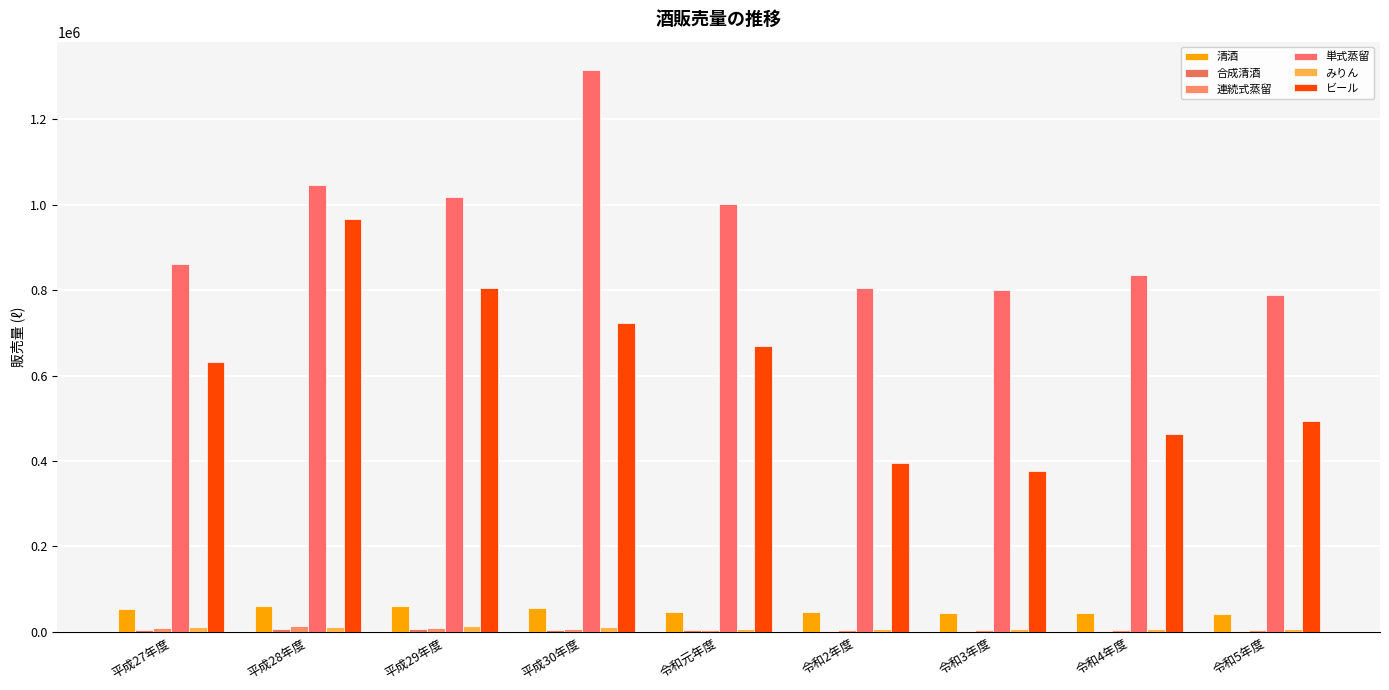

Reading left to right, list all the values displayed in this chart.

清酒: 53777	61197	61687	56005	46898	47629	44115	45286	41585
合成清酒: 4997	6041	5713	5132	3990	2911	2442	1848	1739
連続式蒸留: 9074	12834	10013	7090	4685	3621	4647	4980	4548
単式蒸留: 861508	1046593	1018202	1315957	1002024	804134	800130	835184	788043
みりん: 12453	12115	14811	10712	7678	7630	7382	7450	7745
ビール: 631006	967297	804122	723705	669921	394505	376472	462195	493977